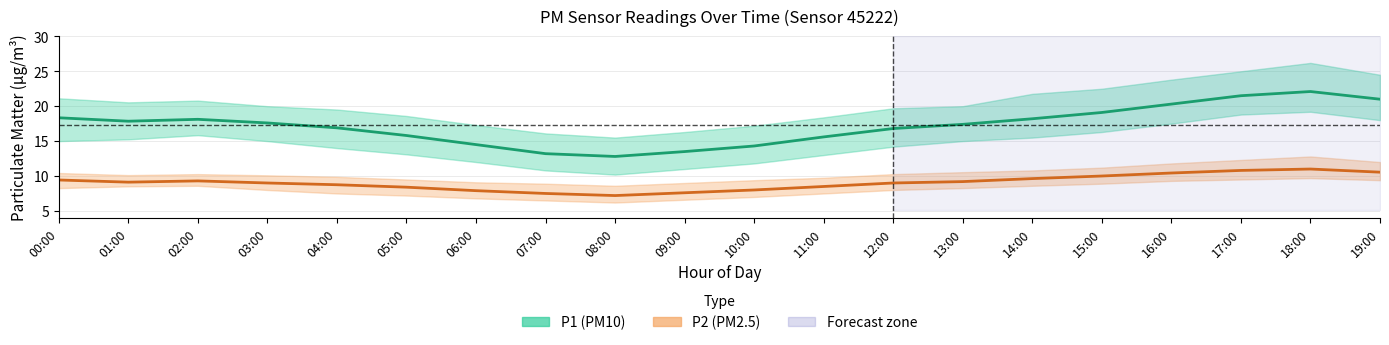

What is the spread (max minus min) of values at 12:00?

7.8